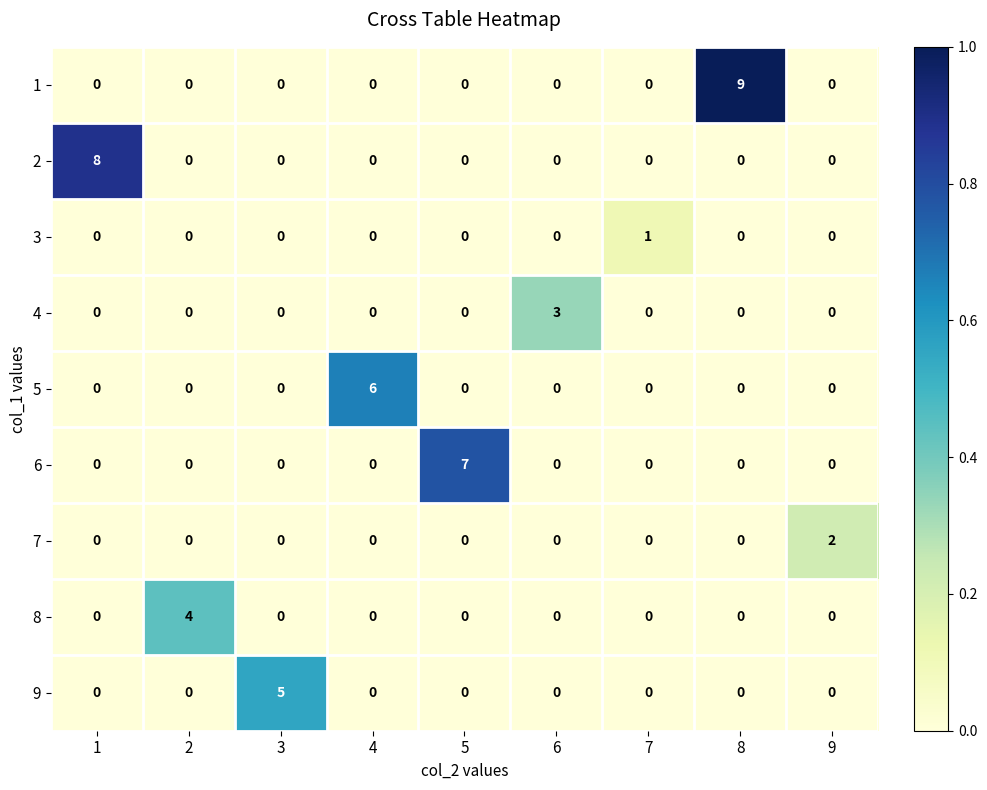

What is the difference between the highest and lowest values at 3?

5